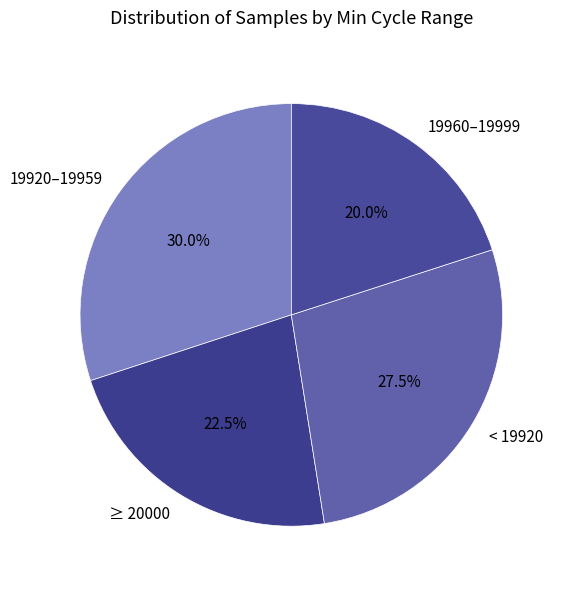

Rank the categories by value from highest to lowest.

19920–19959, < 19920, ≥ 20000, 19960–19999